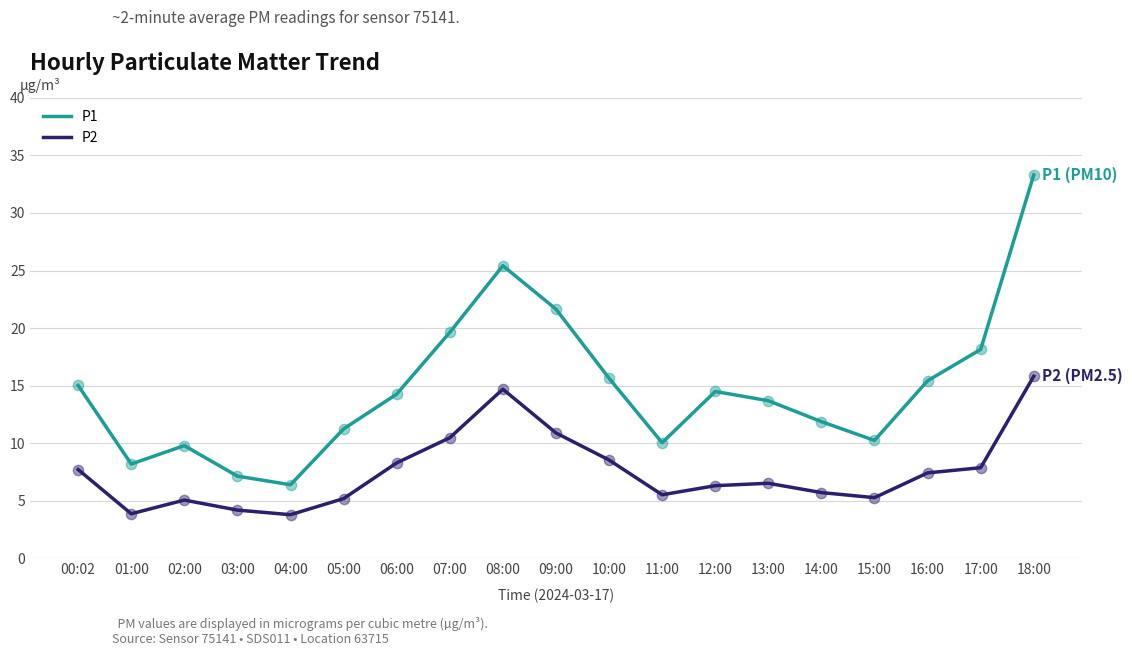

Between 12:00 and 18:00, which series saw the biggest shift?

P1